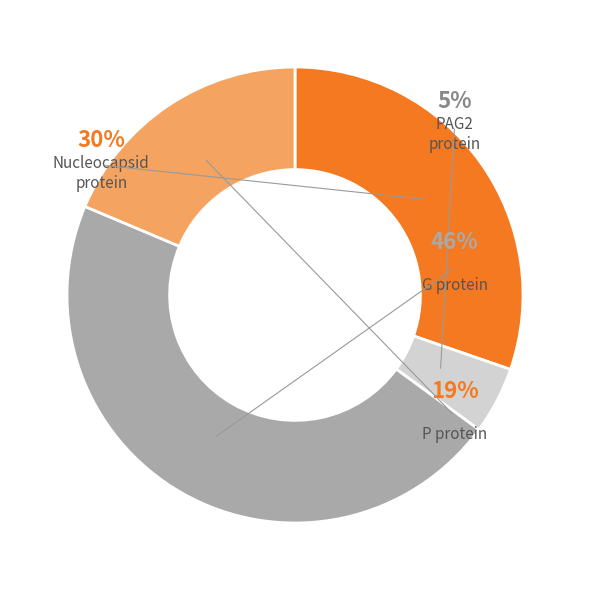

The Nucleocapsid protein slice represents 30% of the pie. True or false?

True